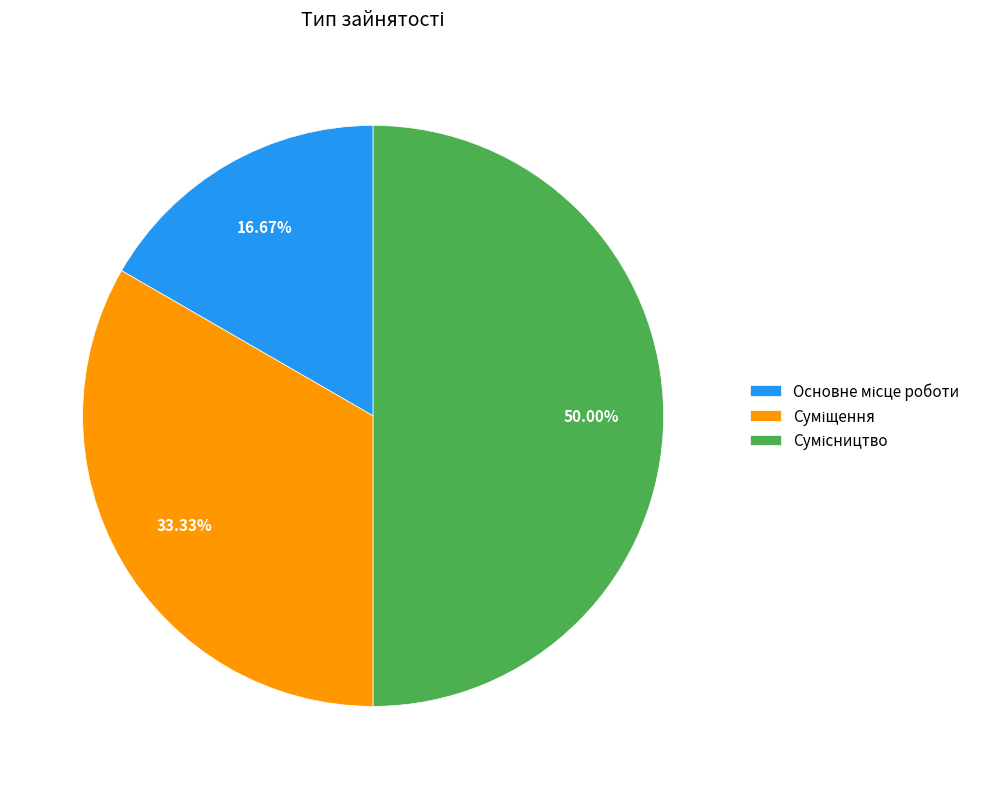

To the nearest percent, what is the average slice percentage?

33%